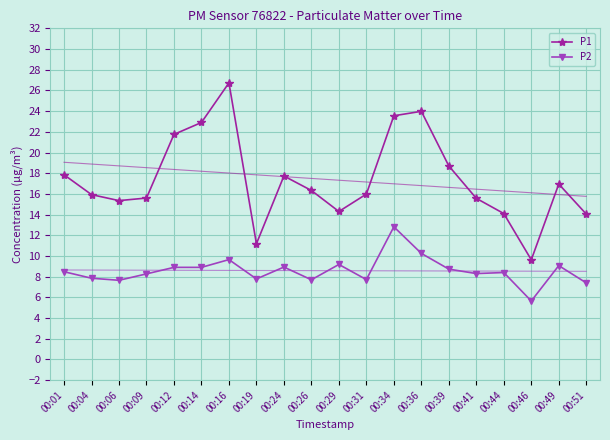

Where is P1 nearest to the value 18?

00:01